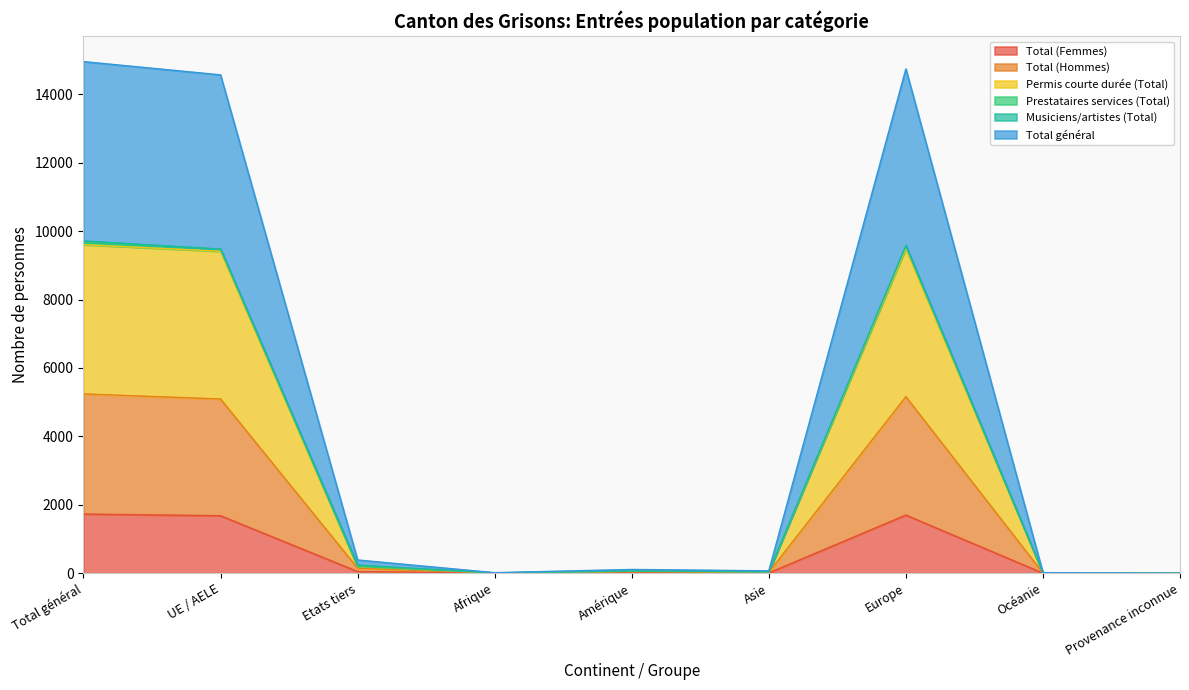

The value of Total (Femmes) at Amérique is 16. True or false?

True